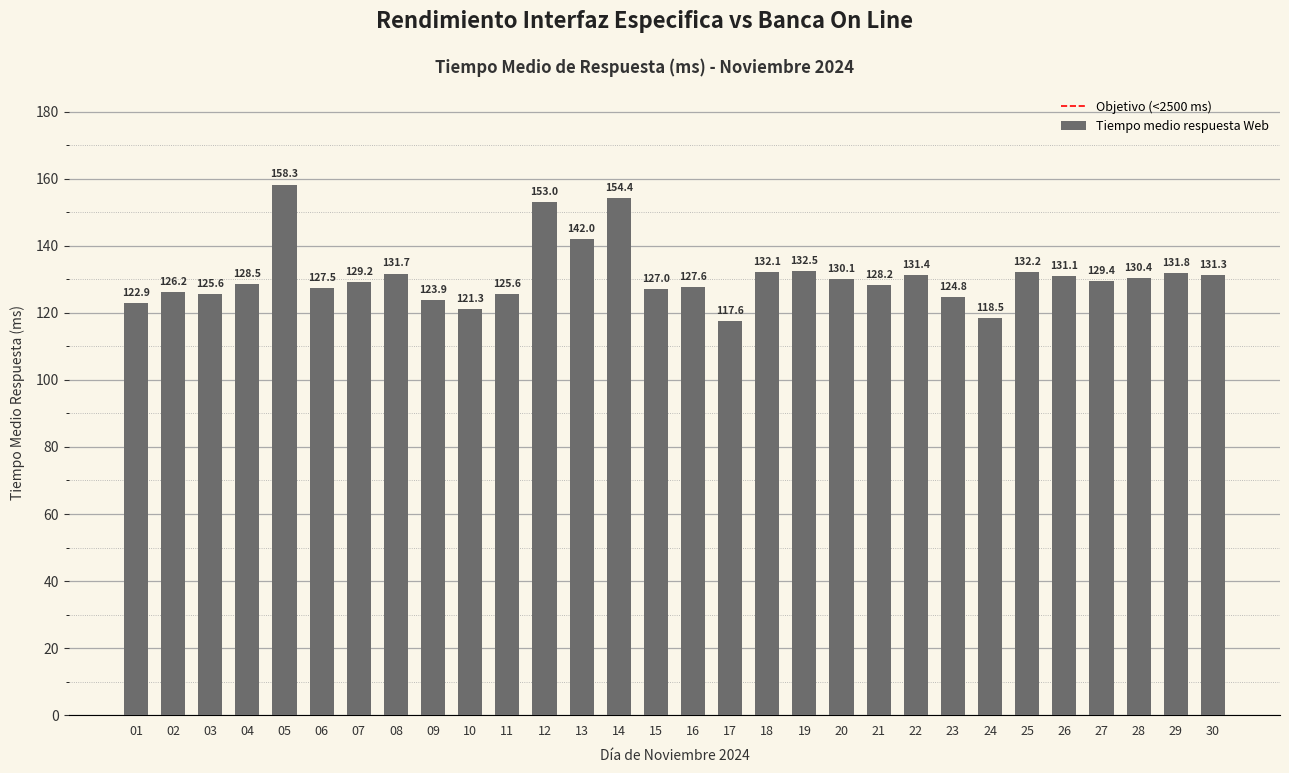

True or false: the data shows 267.5 at 14.

False